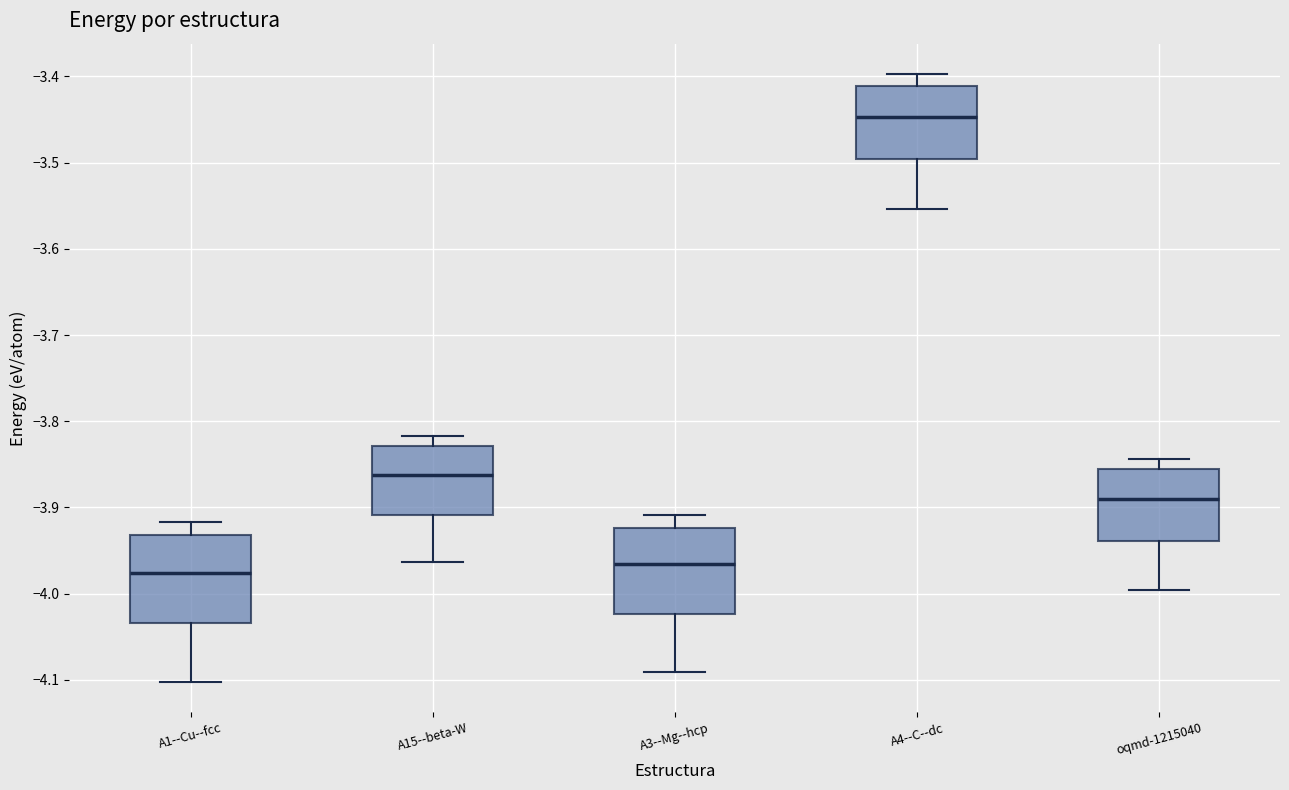

Where does the median line of the box for A1--Cu--fcc sit on the y-axis? The values are not printed on the chart, so give them approximately, as read against the axis.

-3.98